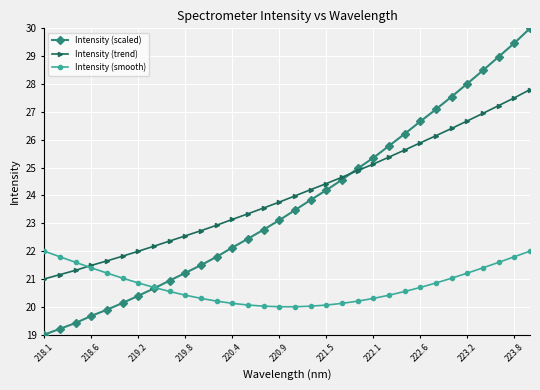

Which series has the largest range (max minus min)?

Intensity (scaled)